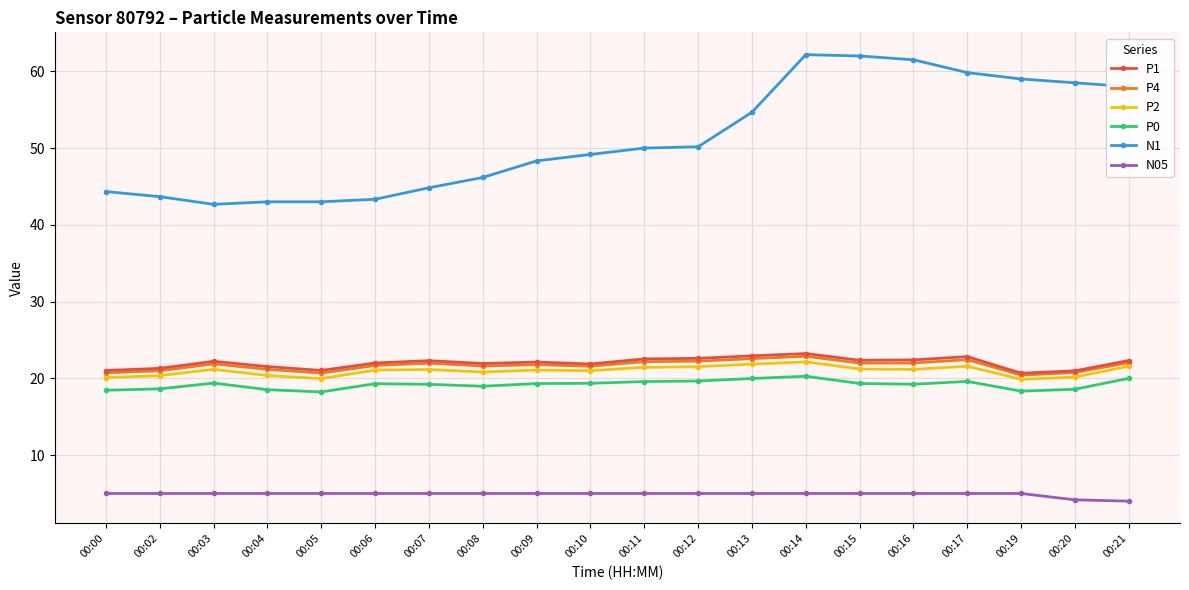

True or false: P1 has more than 1 interior local peaks.

True